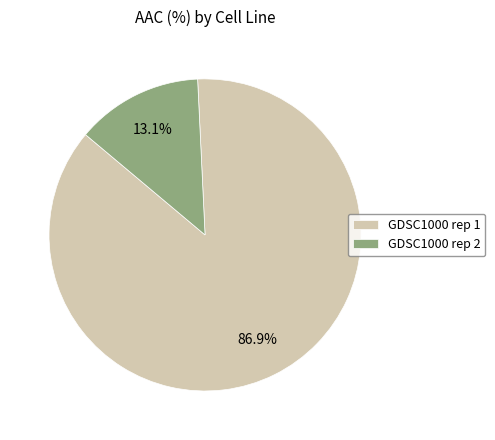

What percentage is NOT represented by GDSC1000 rep 2?

86.9%